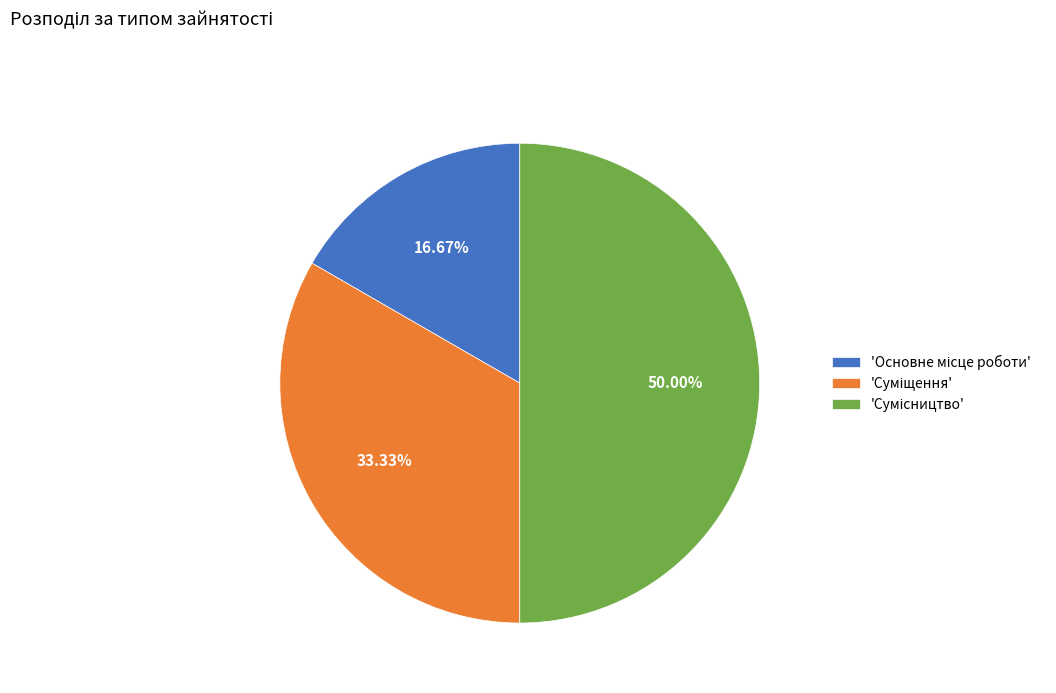

How many segments does this pie chart have?

3